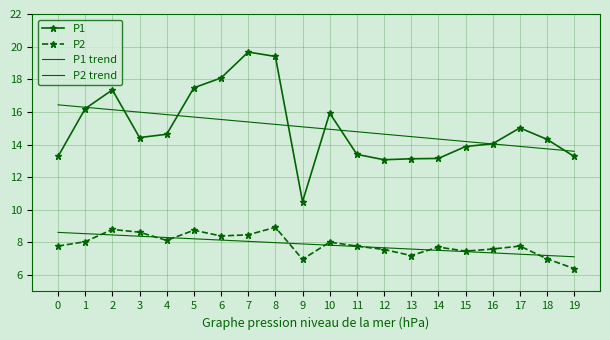

What is the value of the P2 point at the 1st from the left?

7.8